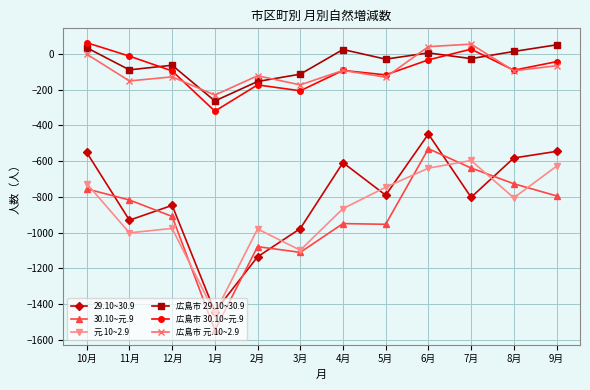

True or false: 広島市 29.10~30.9 and 30.10~元.9 cross at least once.

False